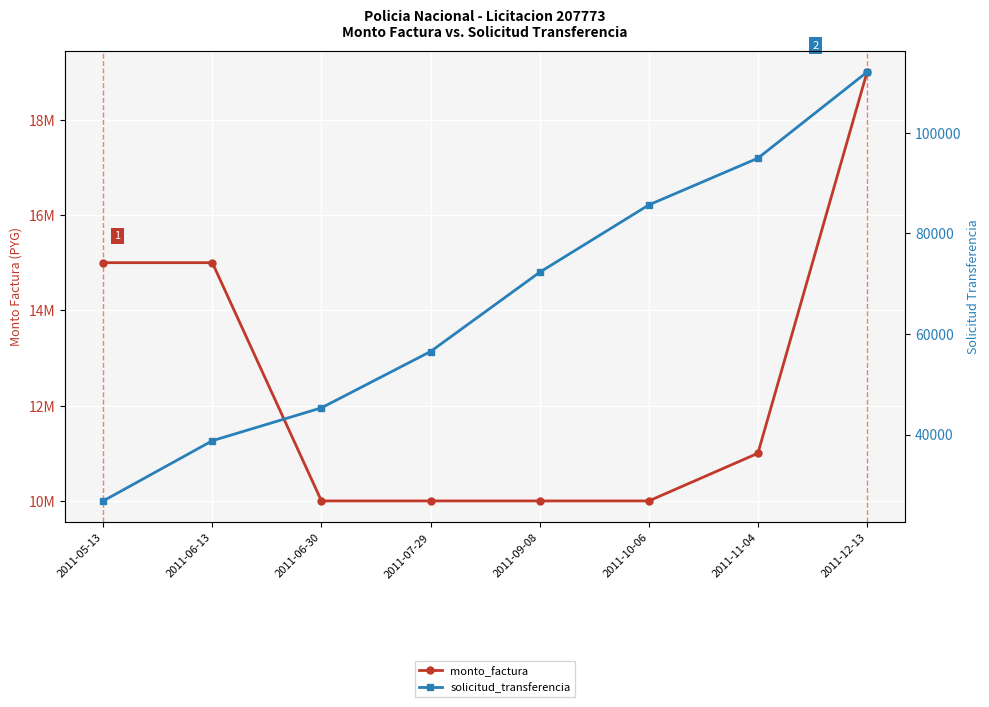

True or false: solicitud_transferencia and monto_factura intersect in this chart.

False